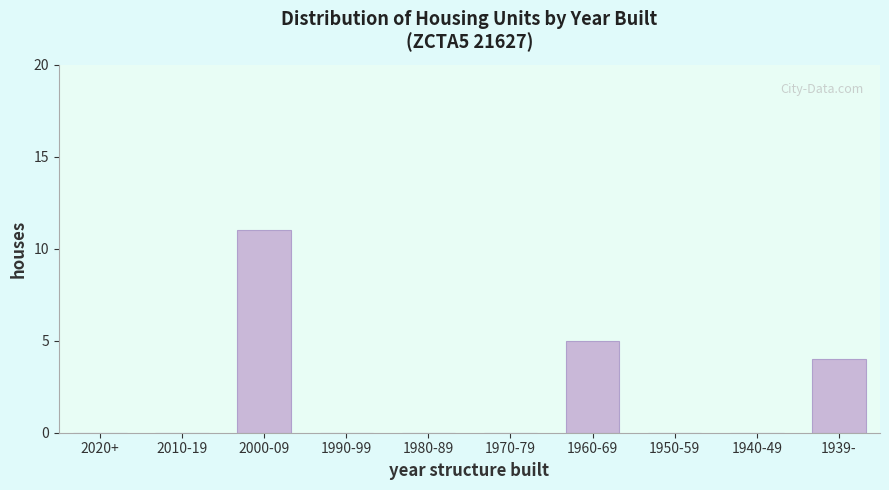

Reading left to right, transcribe all the data shown in this chart.

2020+=0	2010-19=0	2000-09=11	1990-99=0	1980-89=0	1970-79=0	1960-69=5	1950-59=0	1940-49=0	1939-=4